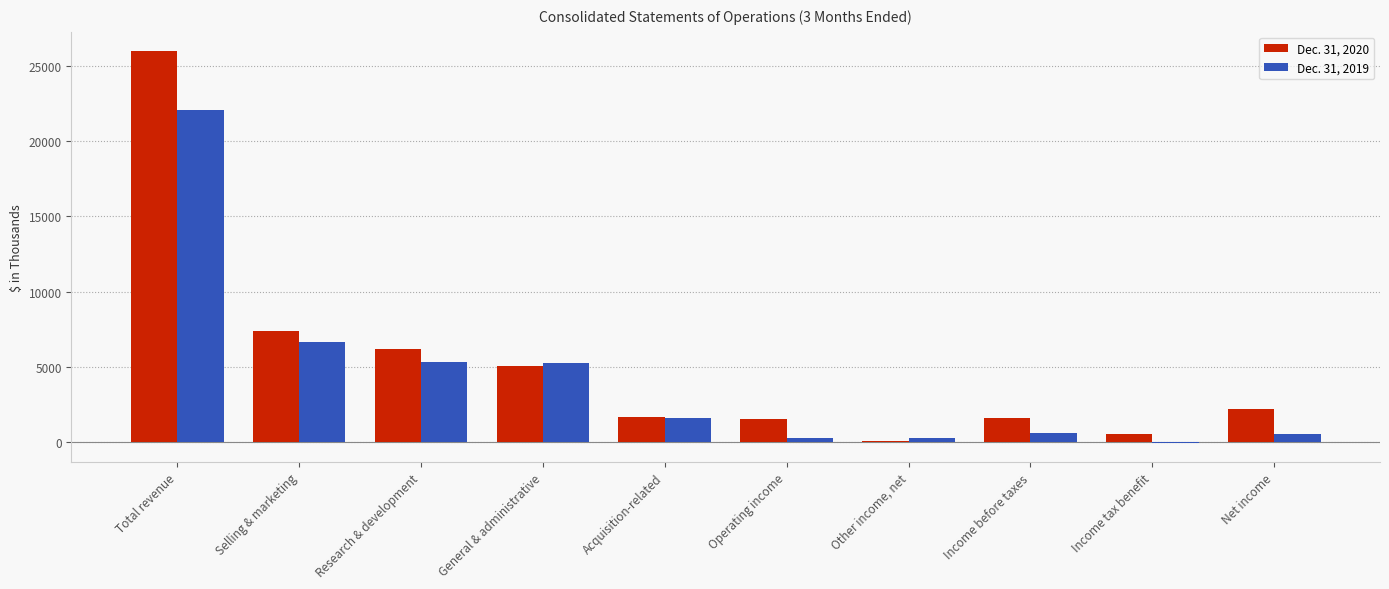

What is the total value across all series at Research & development?

11457